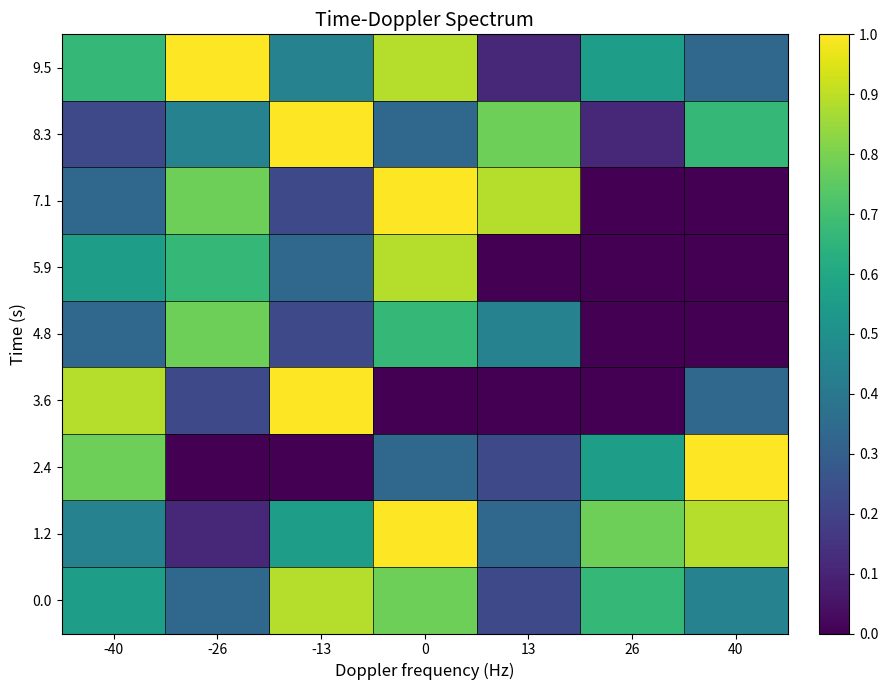

At 26, list the series in order from largest to smallest.

1.2, 0.0, 9.5, 2.4, 8.3, 7.1, 5.9, 4.8, 3.6